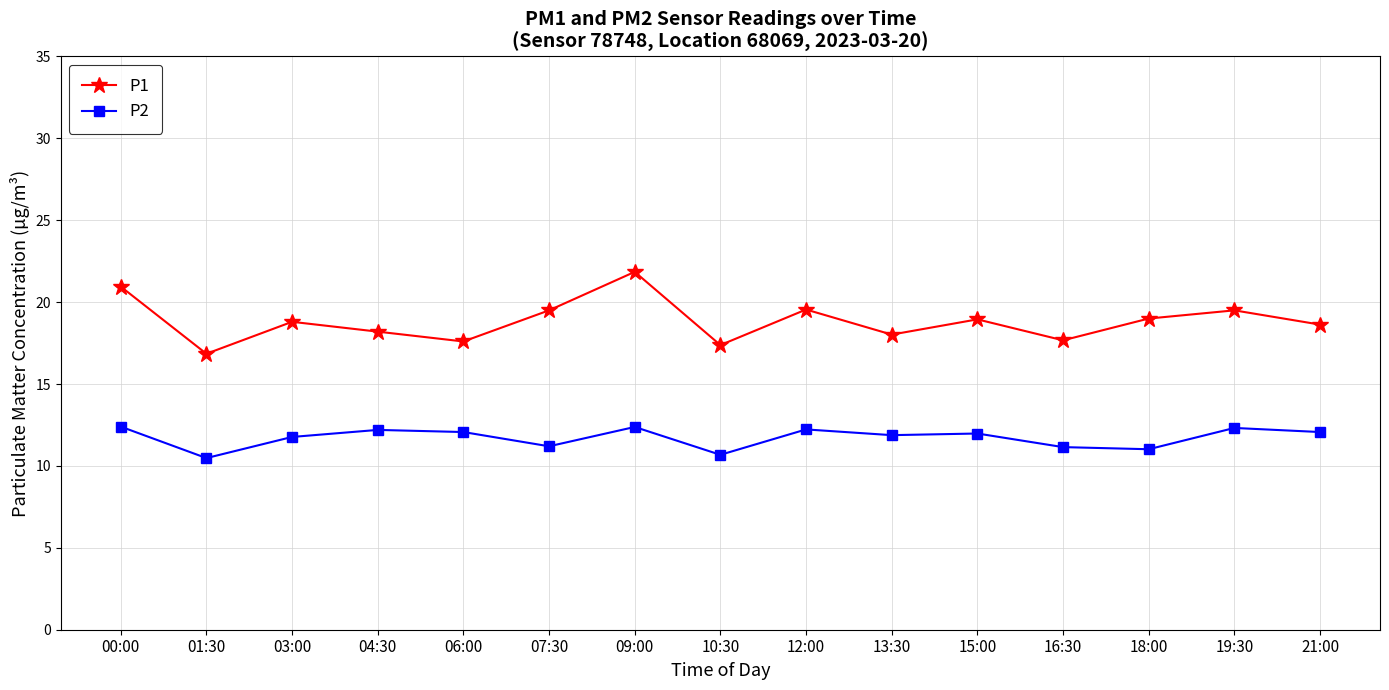

Is this an area chart (filled region under the line)?

No